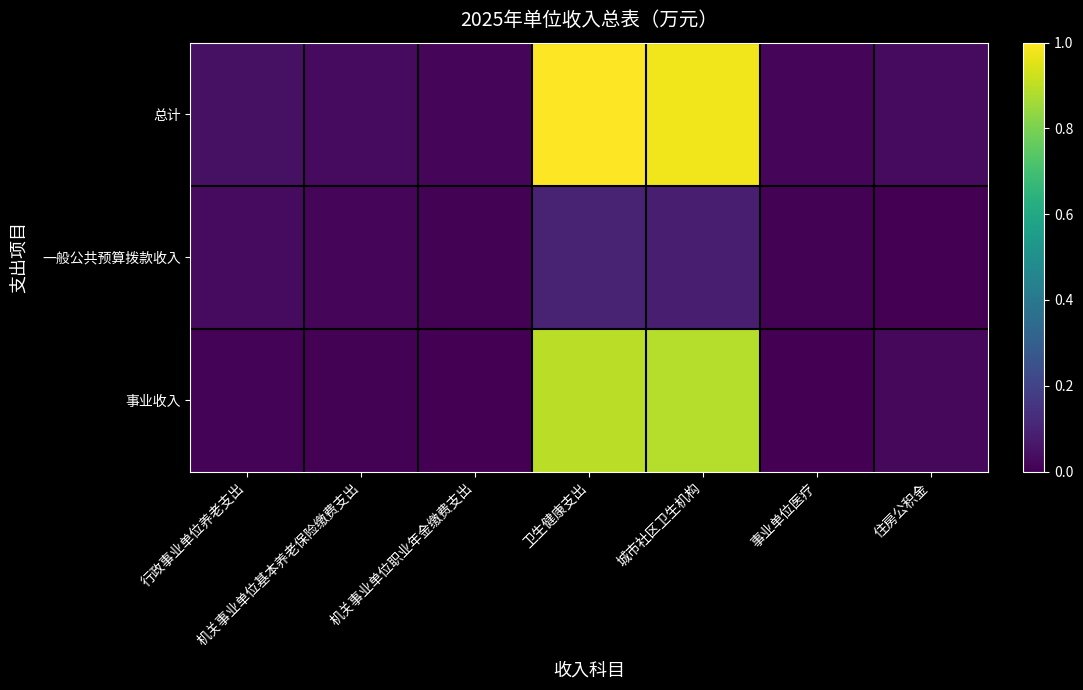

Which series has the widest spread of values?

总计